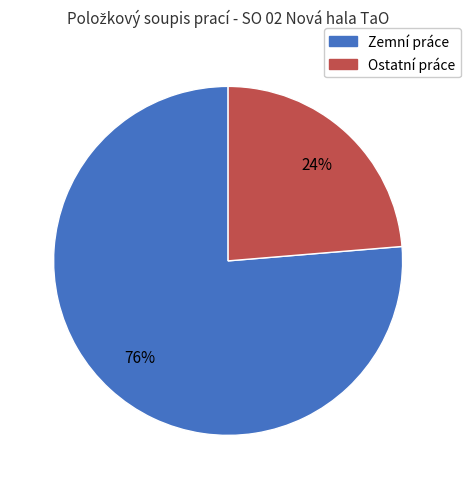

To the nearest percent, what percentage of the pie is Ostatní práce?

24%